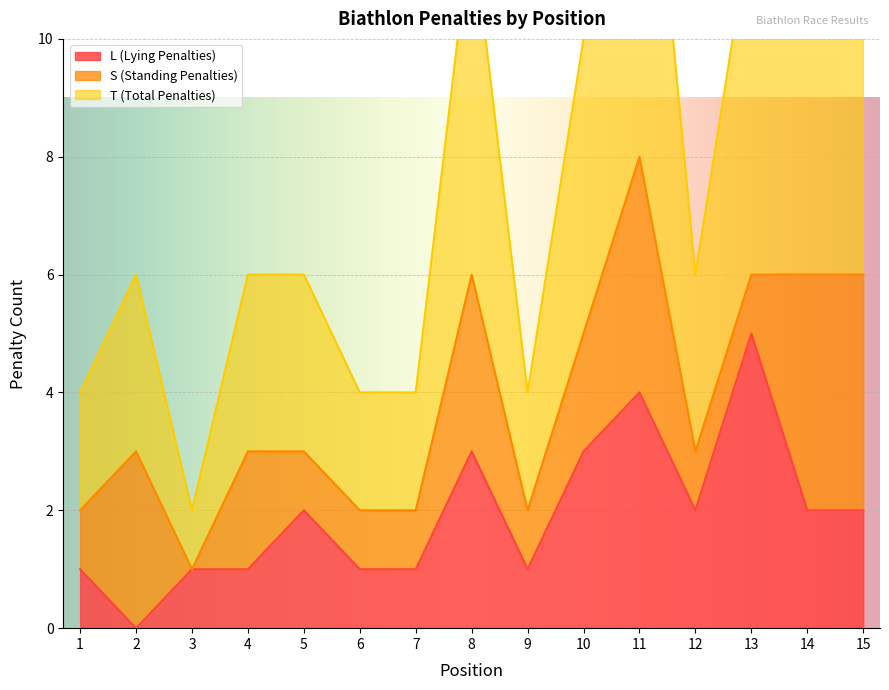

What is the difference between the maximum and minimum values in the T (Total Penalties) series?

7